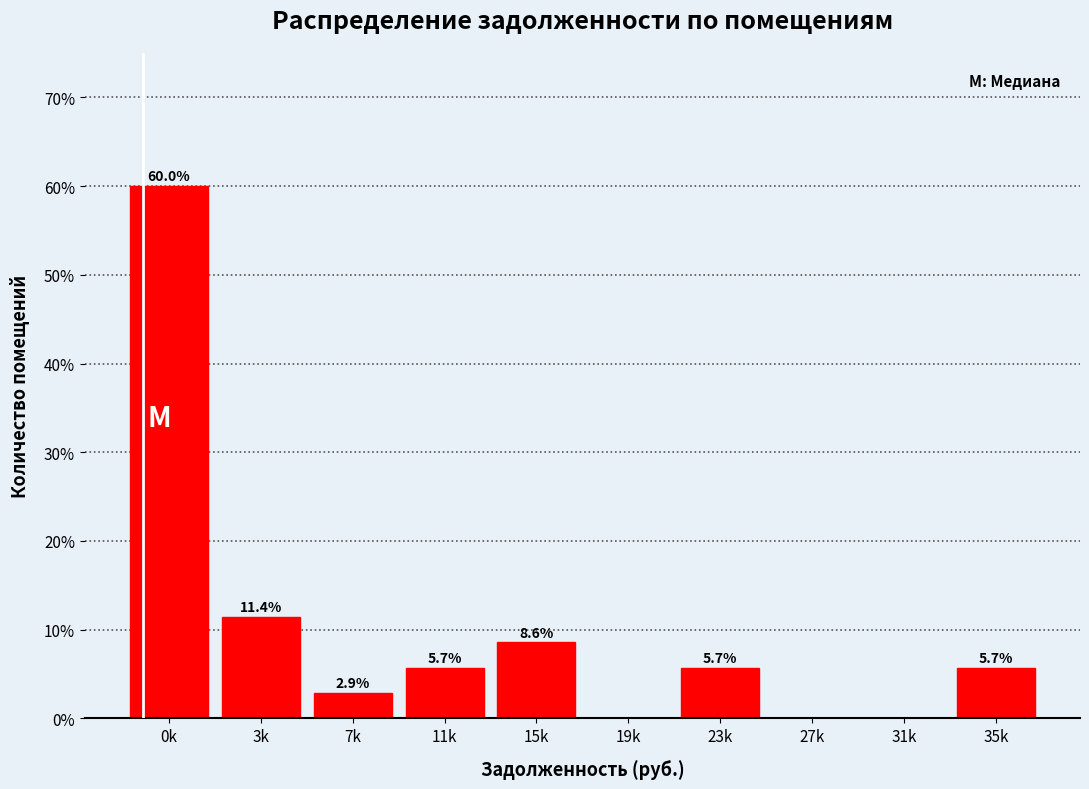

Reading right to left, transcribe all the data shown in this chart.

35k=5.7	31k=0.0	27k=0.0	23k=5.7	19k=0.0	15k=8.6	11k=5.7	7k=2.9	3k=11.4	0k=60.0